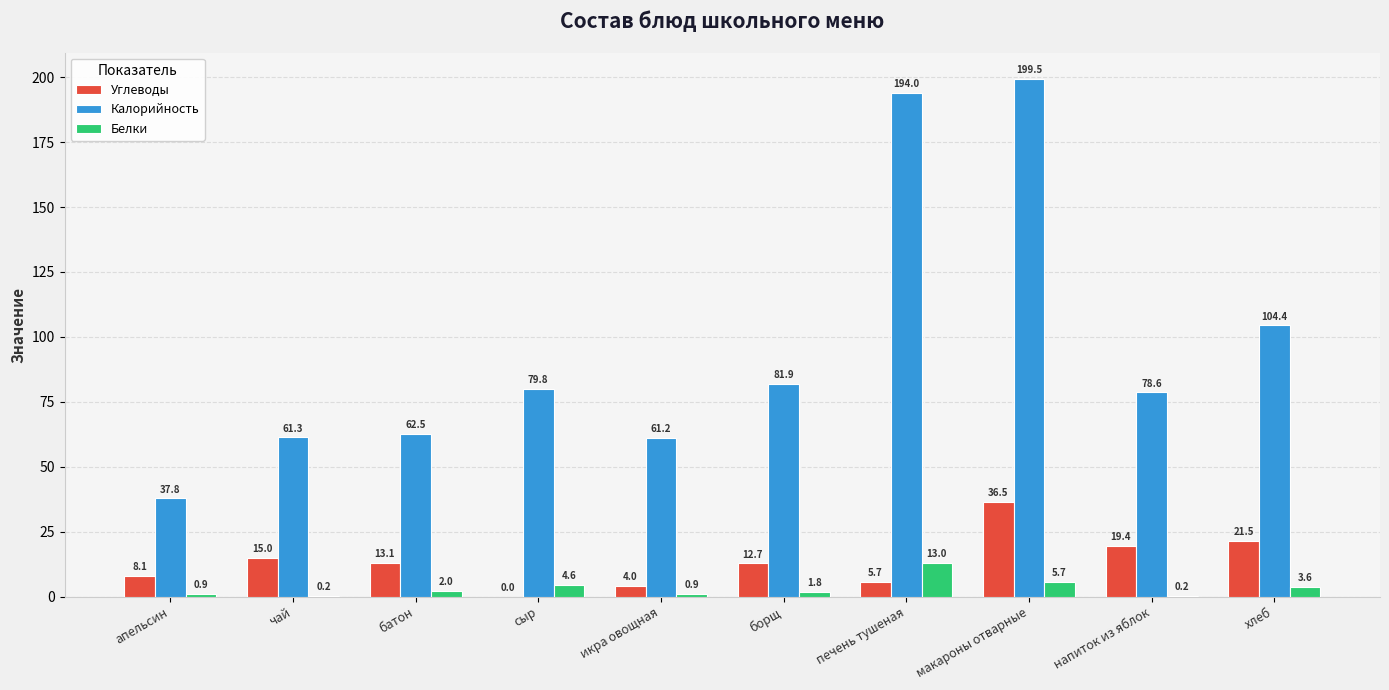

Which label corresponds to the largest value in the chart?

макароны отварные